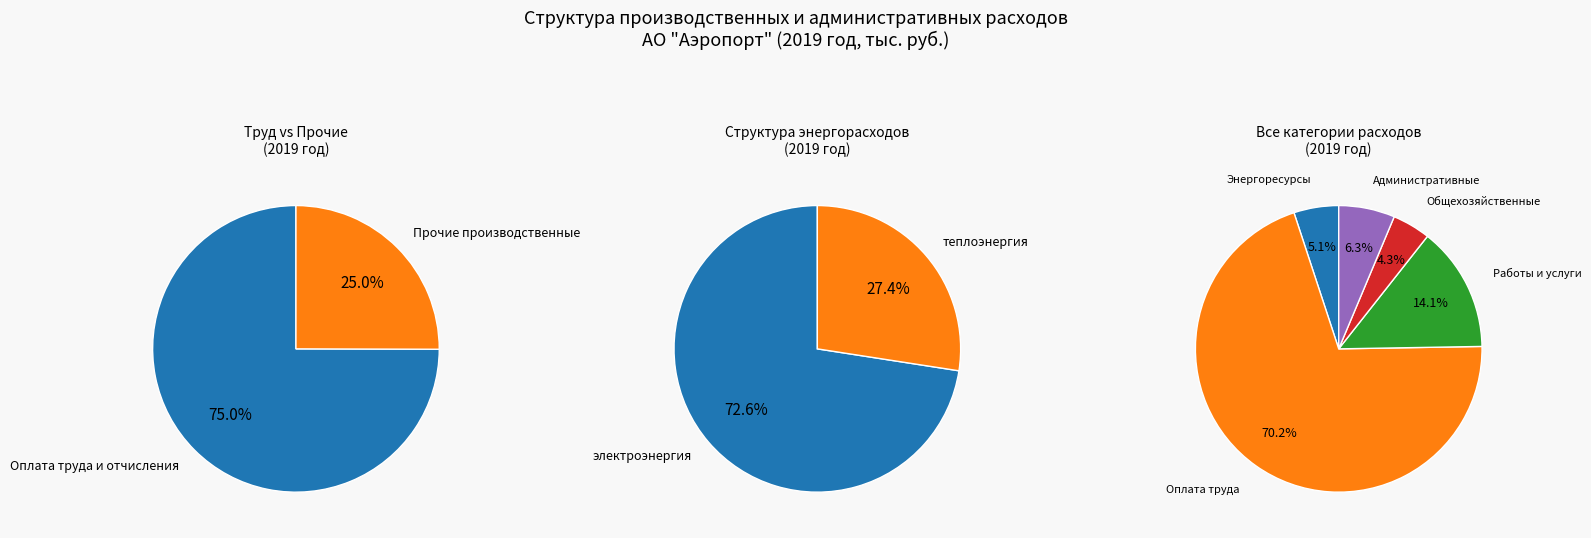

To the nearest percent, what is the difference between the Общехозяйственные расходы and Расходы на оплату работ и услуг slice percentages?

10%